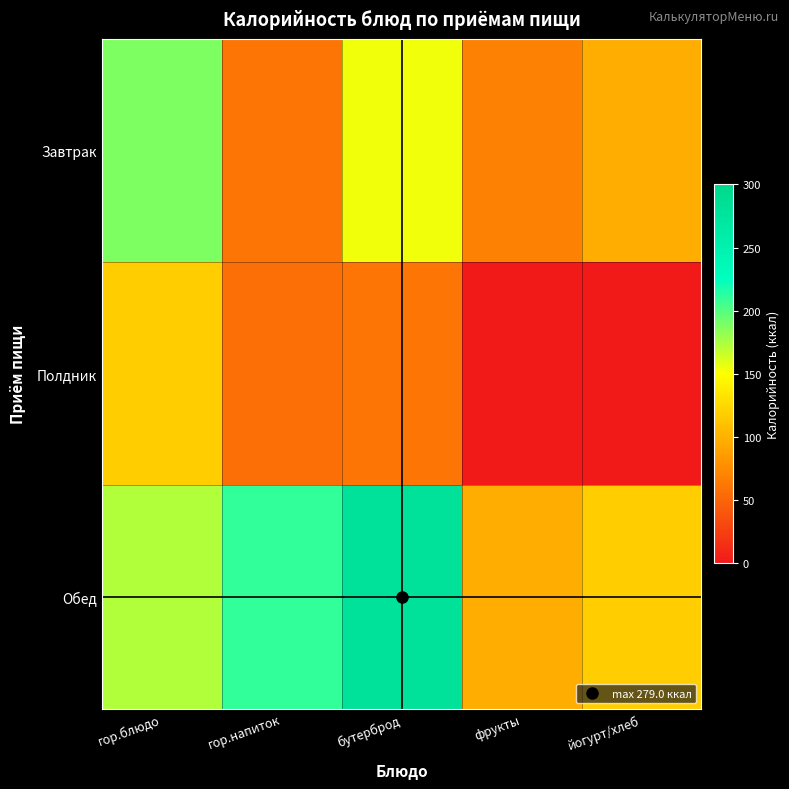

At which category does the chart reach its minimum across all series?

фрукты